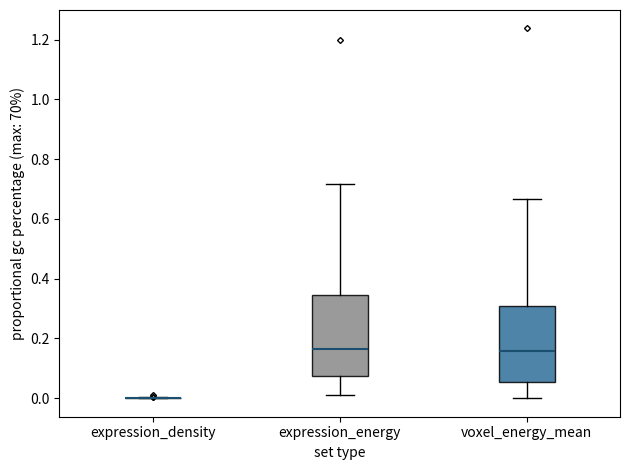

Where does the upper whisker of the box for voxel_energy_mean end on the y-axis? The values are not printed on the chart, so give them approximately, as read against the axis.

0.66